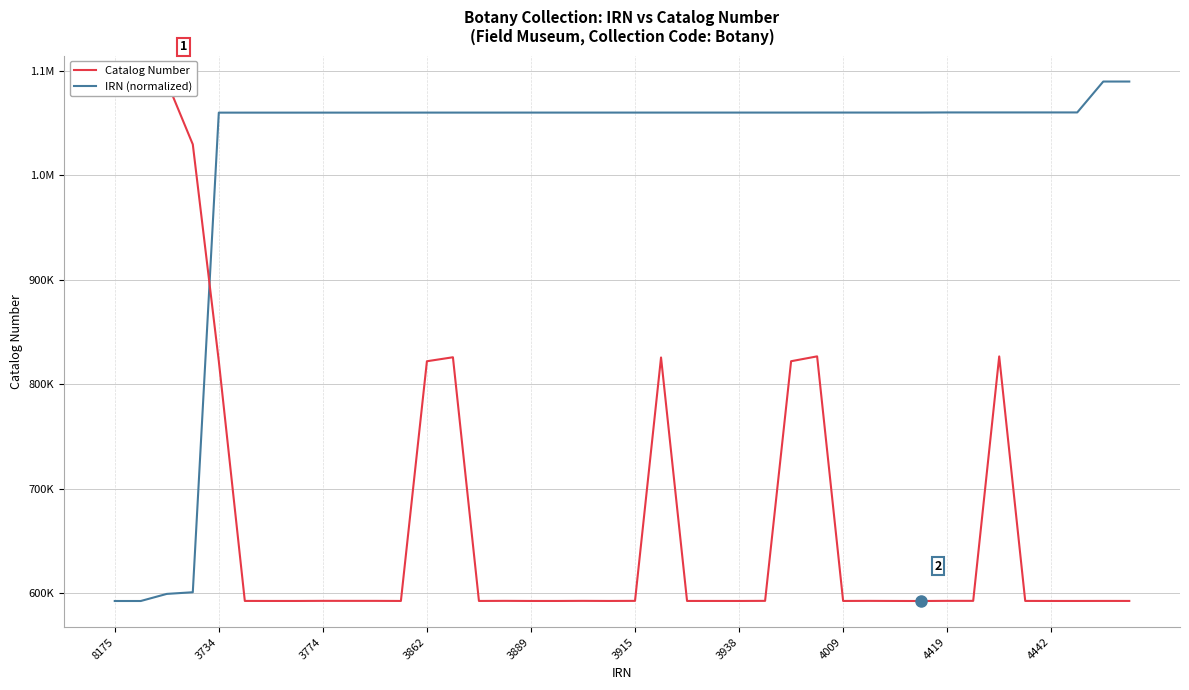

How many lines are shown in the chart?

2